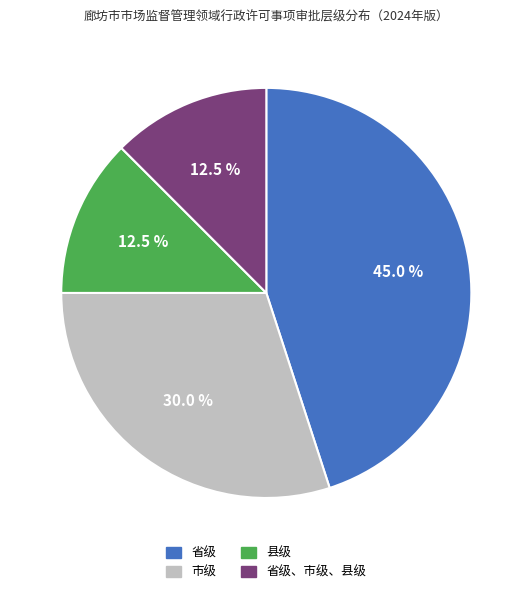

Is 市级 the majority of the pie?

No